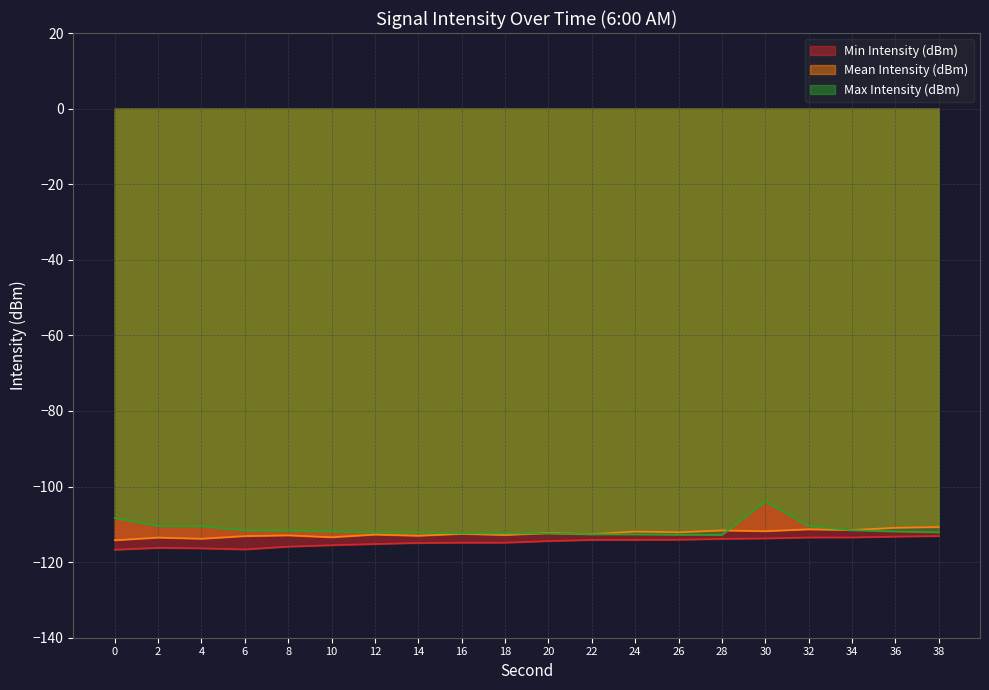

Read the Min Intensity (dBm) value at 10.

-115.5